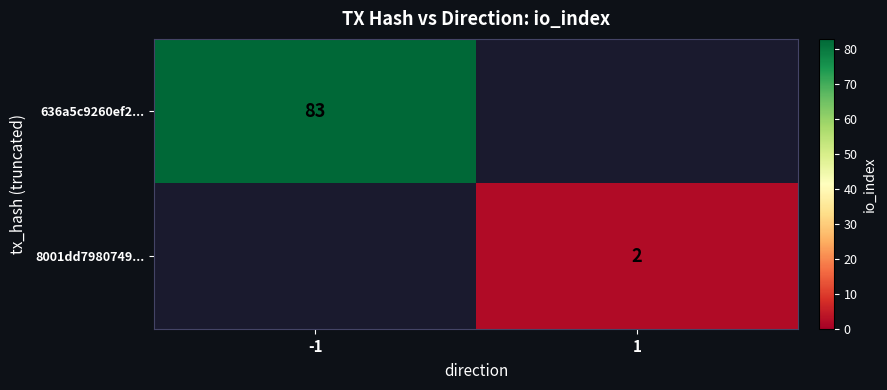

Is the value of 8001dd7980749... at 1 greater than the value of 636a5c9260ef2... at -1?

No